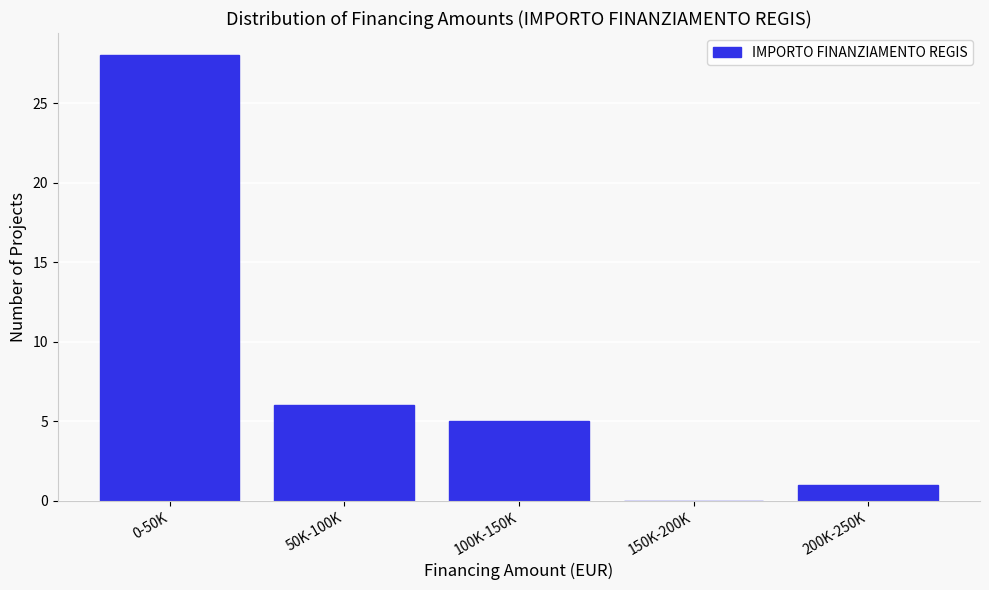

Reading left to right, extract all data points from this chart.

0-50K=28	50K-100K=6	100K-150K=5	150K-200K=0	200K-250K=1